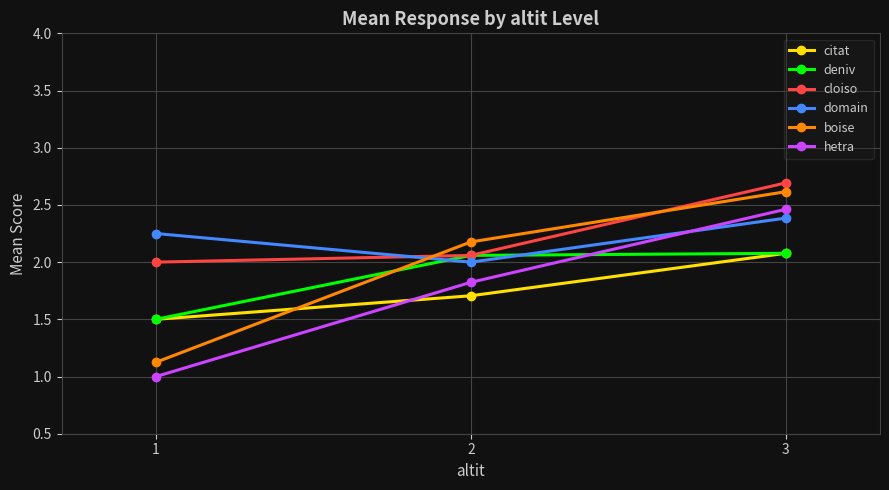

Is this an area chart (filled region under the line)?

No